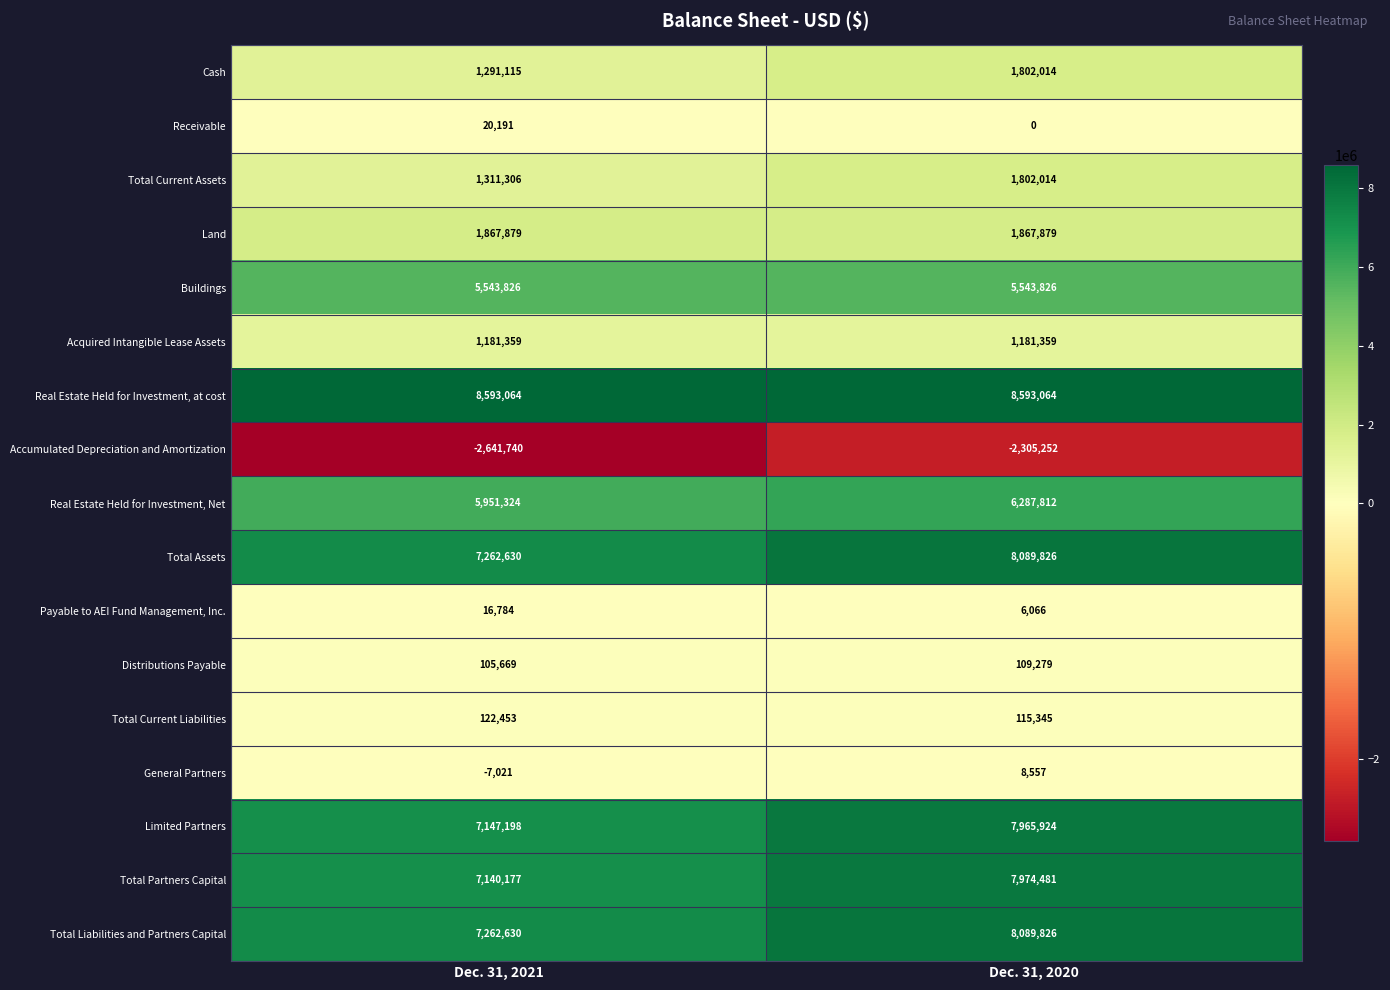

What is the total value across all series at Dec. 31, 2021?

52168844